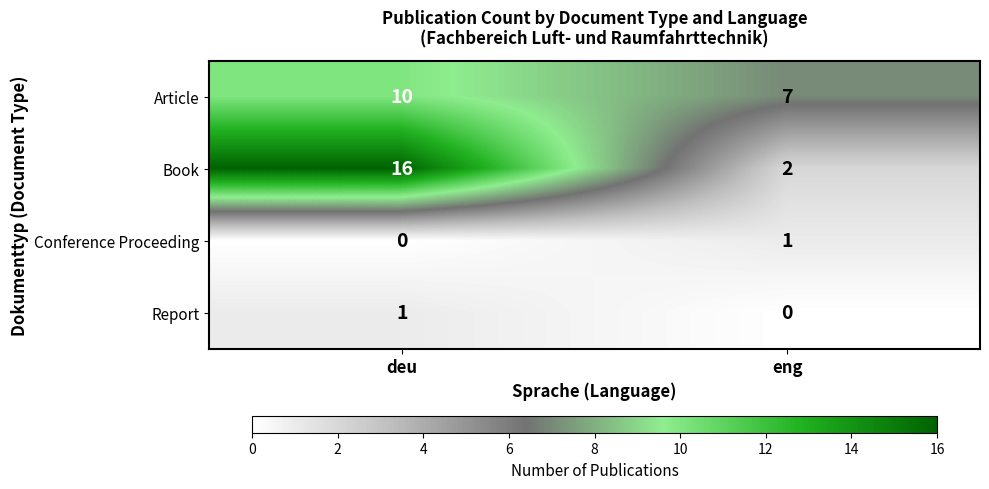

At which category is the sum across all series the highest?

deu